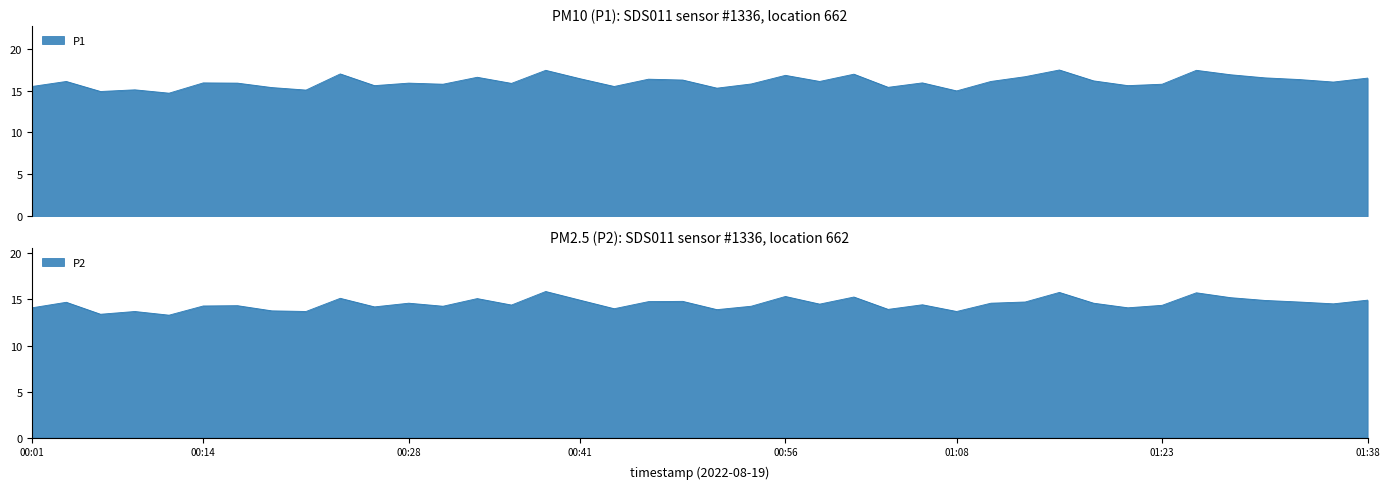

At which category does P2 reach its first local valley?

00:06